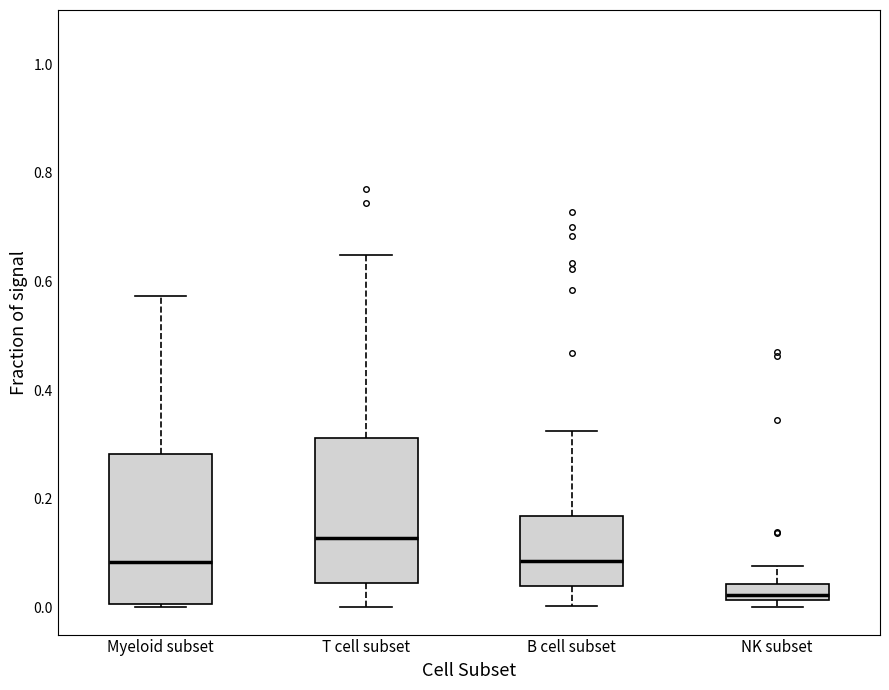

Where is the upper edge of the box for NK subset on the y-axis? The values are not printed on the chart, so give them approximately, as read against the axis.

0.04